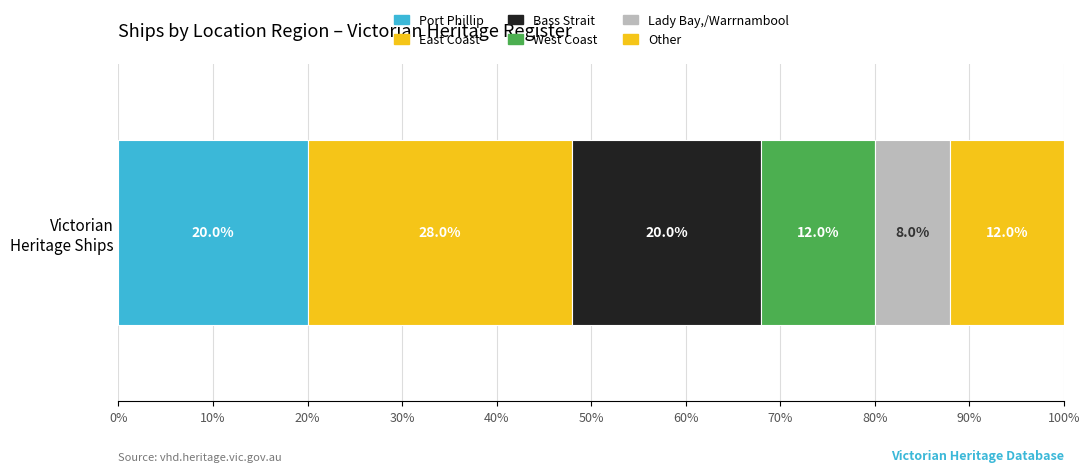

How many series are shown in this chart?

6